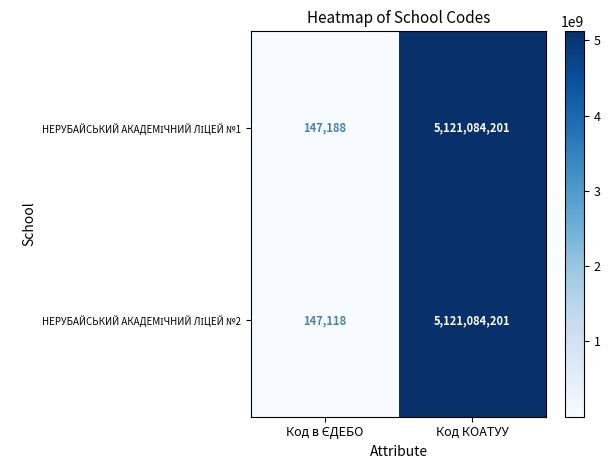

What is the maximum value shown in the chart?

5121084201